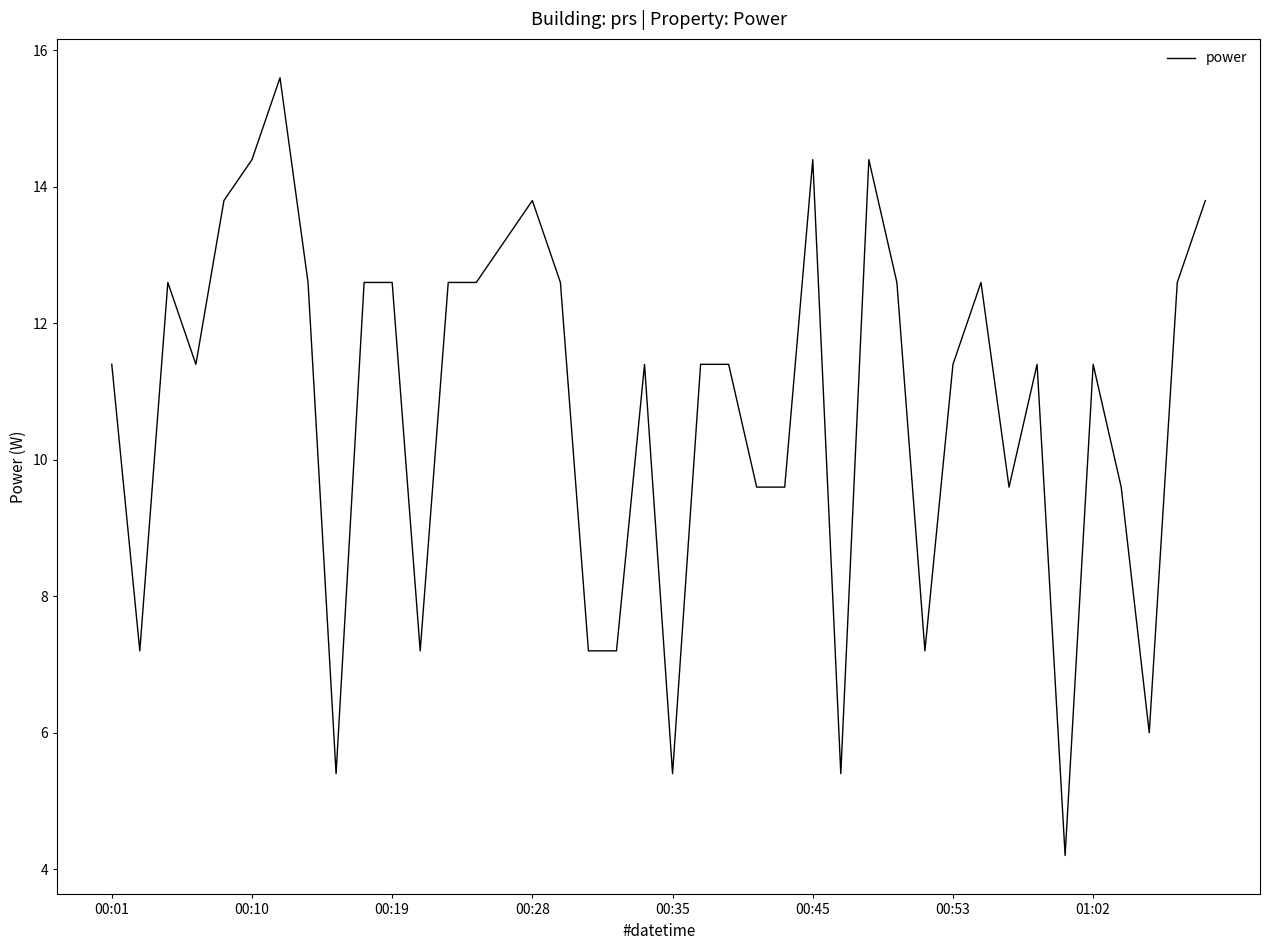

What is the maximum value shown in the chart?

15.6